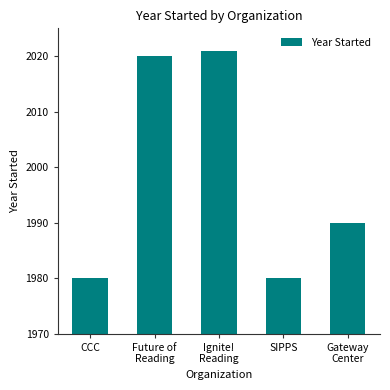

Reading right to left, what are all the values shown in this chart?

1990	1980	2021	2020	1980